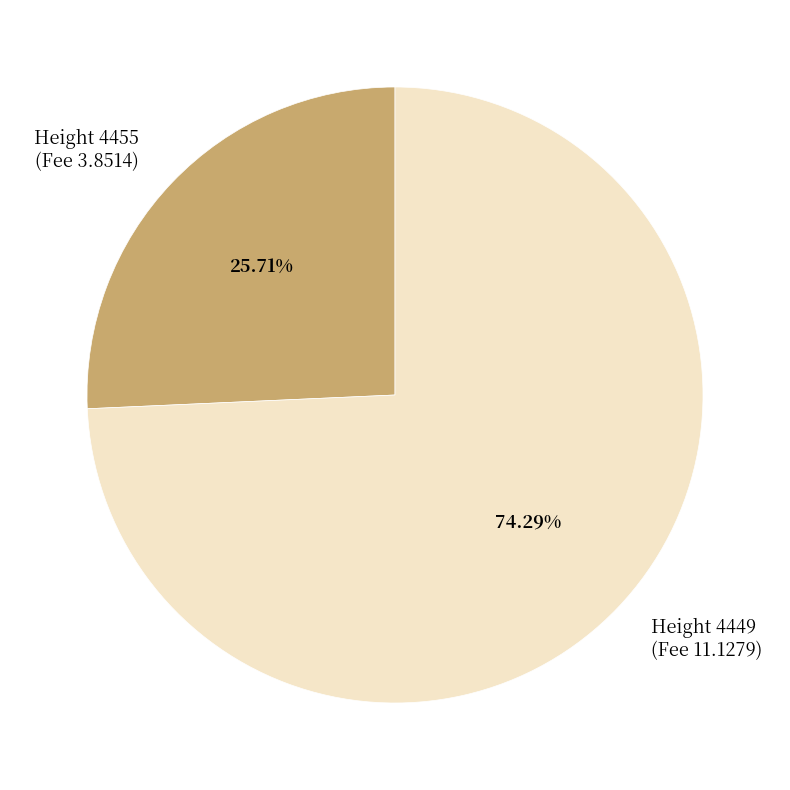

Is it true that Height 4449 is 87% of the pie?

False